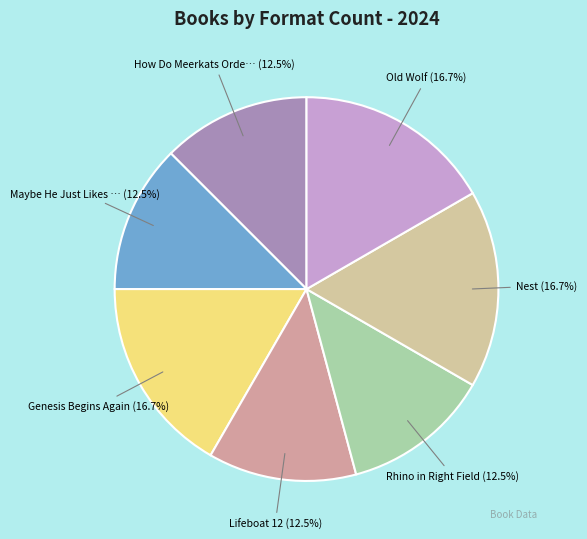

Rank the categories by value from lowest to highest.

How Do Meerkats Order Pizza?, Maybe He Just Likes You, Lifeboat 12, Rhino in Right Field, Genesis Begins Again, Nest, Old Wolf